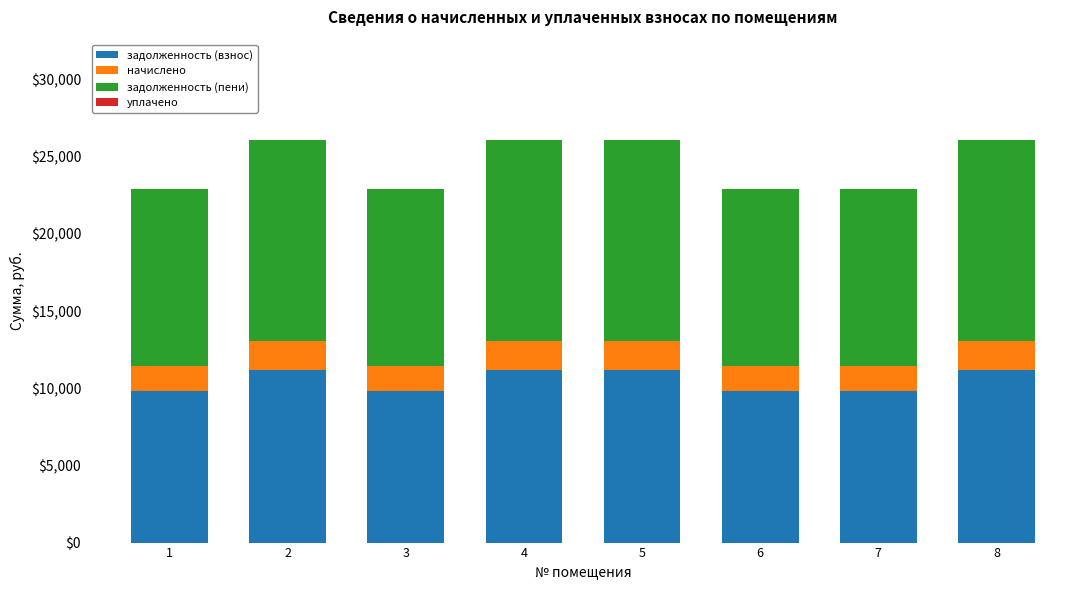

What is the total value across all series at 2?

26075.3